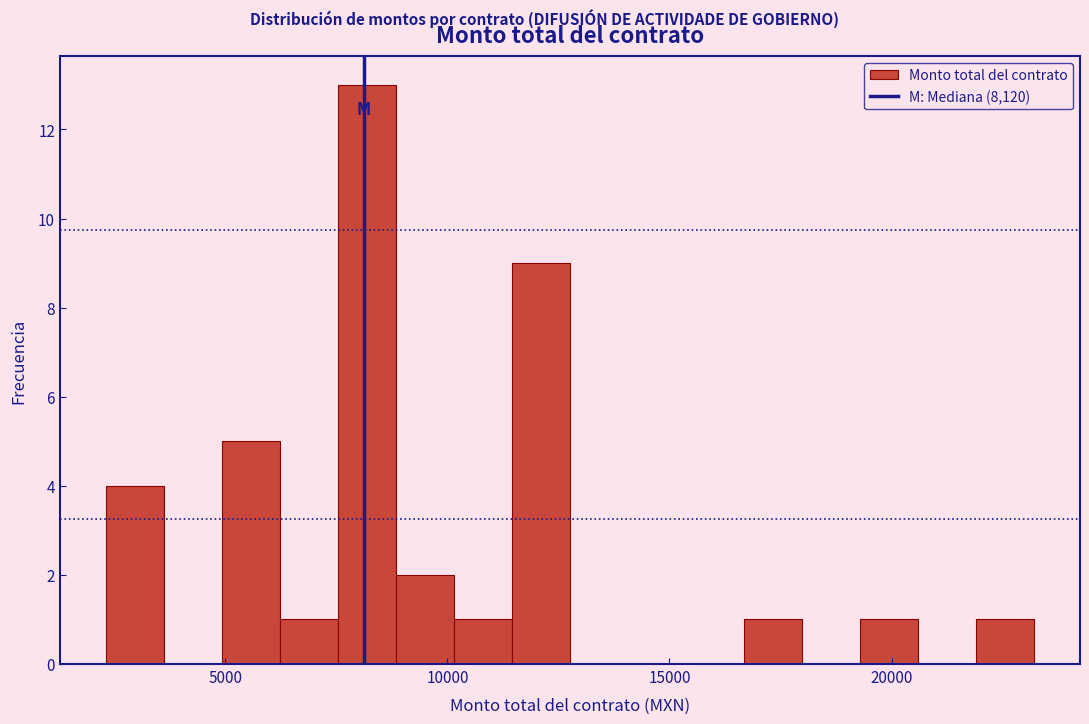

Read against the x-axis, roughly where is the centre of the tallest bar?

8000